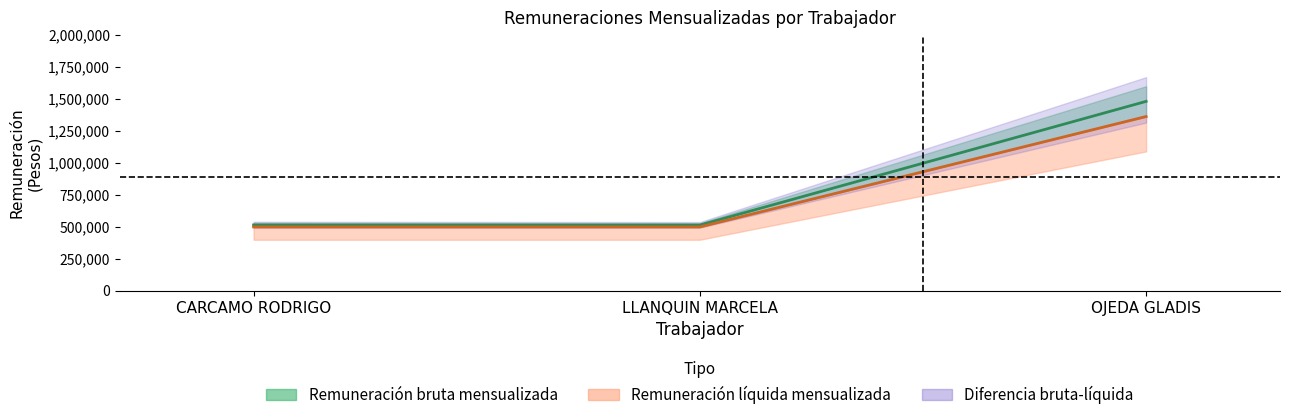

Is the value of Remuneración bruta mensualizada at OJEDA GLADIS greater than the value of Remuneración líquida mensualizada at OJEDA GLADIS?

Yes